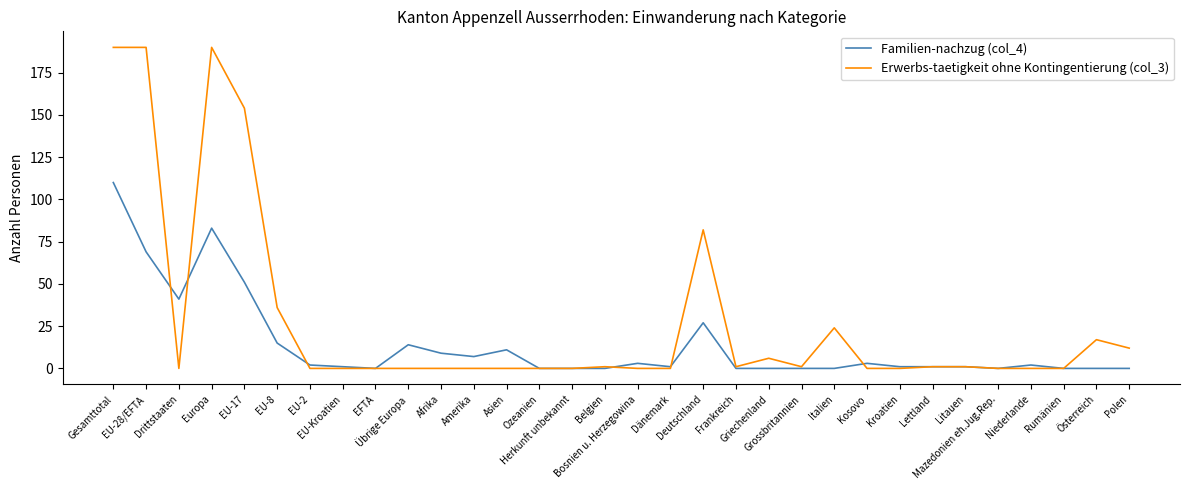

At which label does Familien-nachzug (col_4) first exceed 1?

Gesamttotal